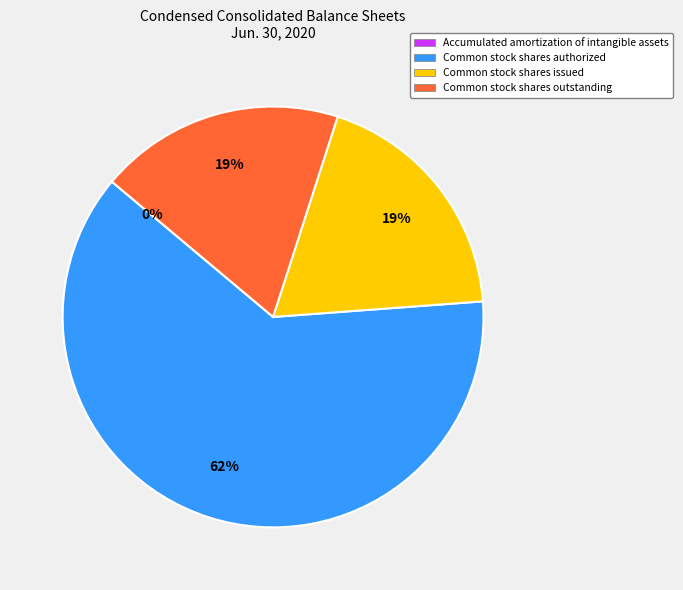

To the nearest percent, what is the difference between the largest and smallest slice percentages?

62%